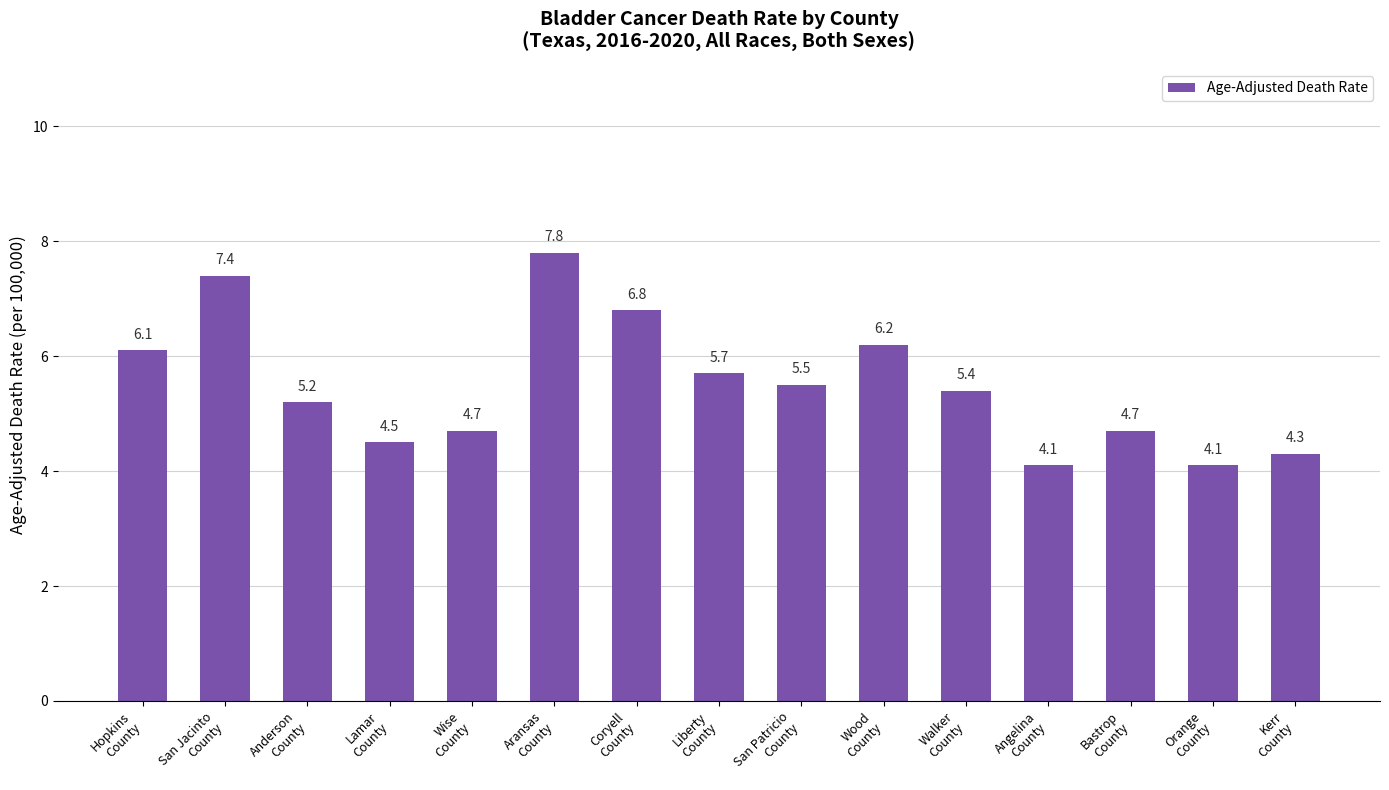

How many bars are there in total?

15